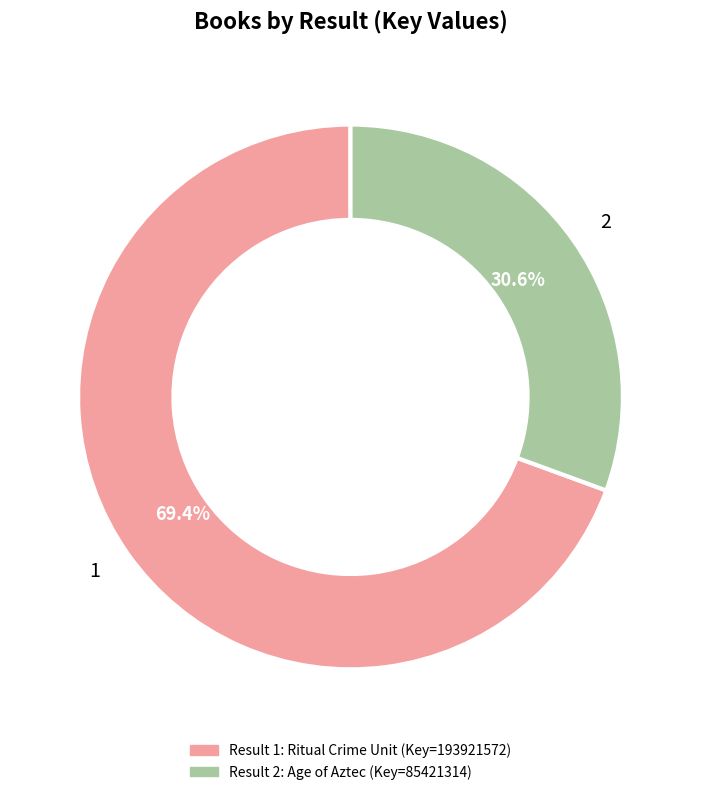

Which category accounts for the majority?

1